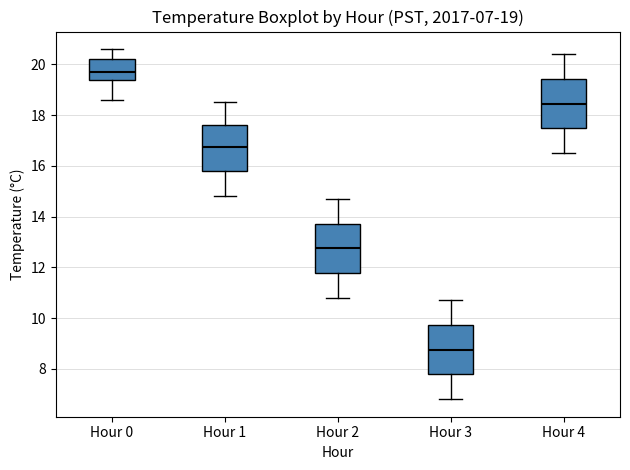

Which box has the lowest median line?

Hour 3